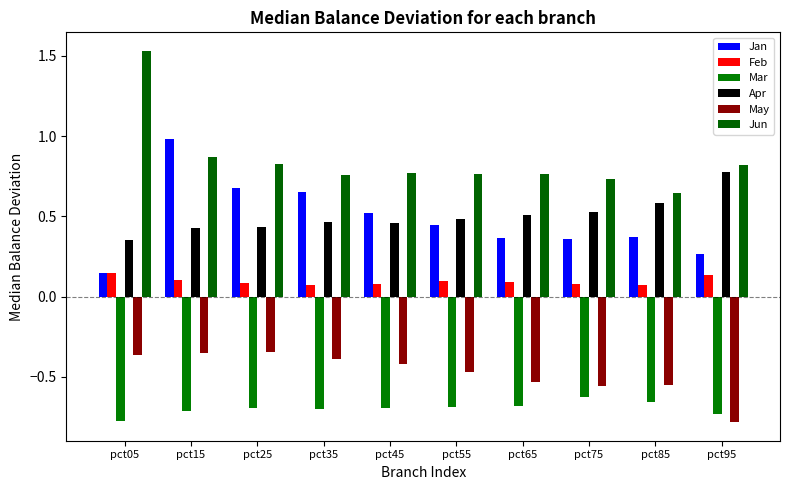

Read the May value at pct25.

-0.3